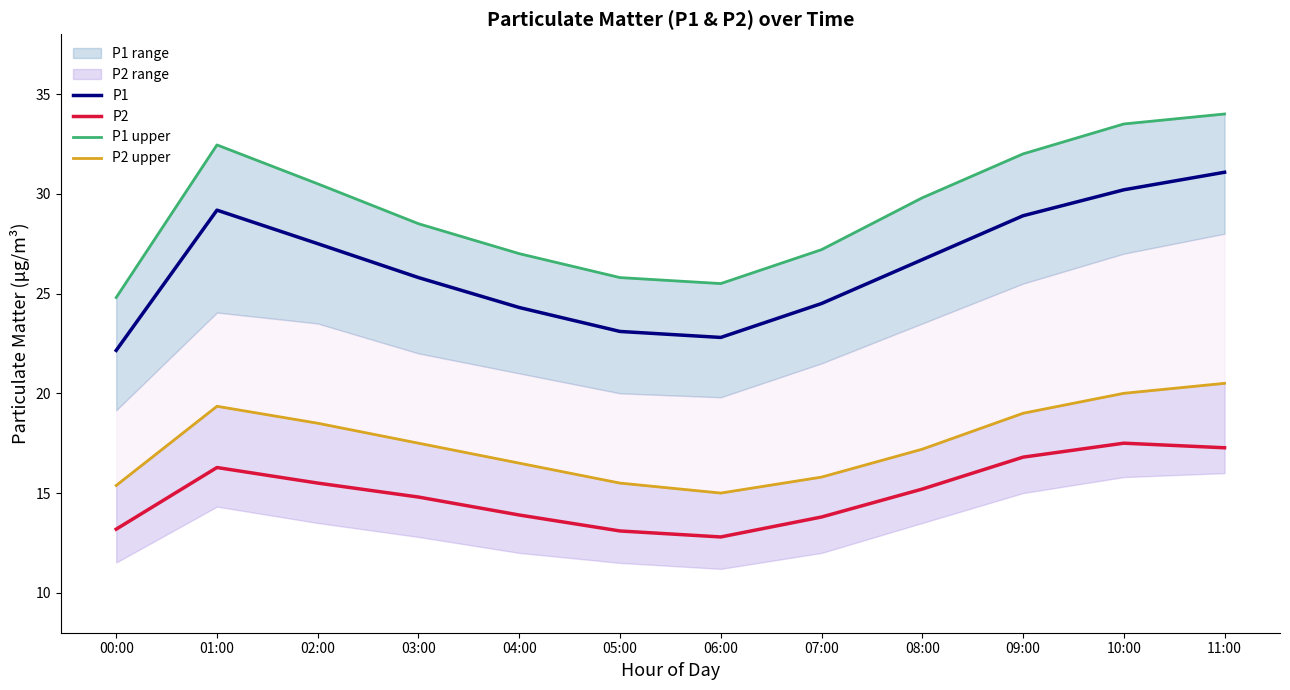

The value of P2 at 02:00 is 15.5. True or false?

True